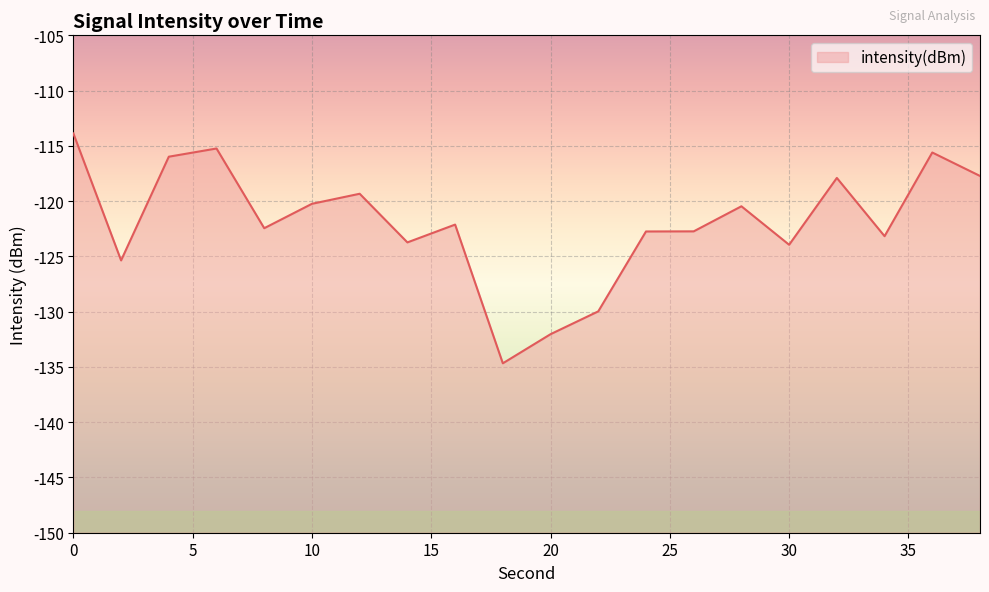

Reading left to right, what are all the values shown in this chart?

-113.9	-125.4	-116.0	-115.2	-122.4	-120.2	-119.3	-123.7	-122.1	-134.7	-132.0	-130.0	-122.7	-122.7	-120.5	-123.9	-117.9	-123.2	-115.6	-117.7